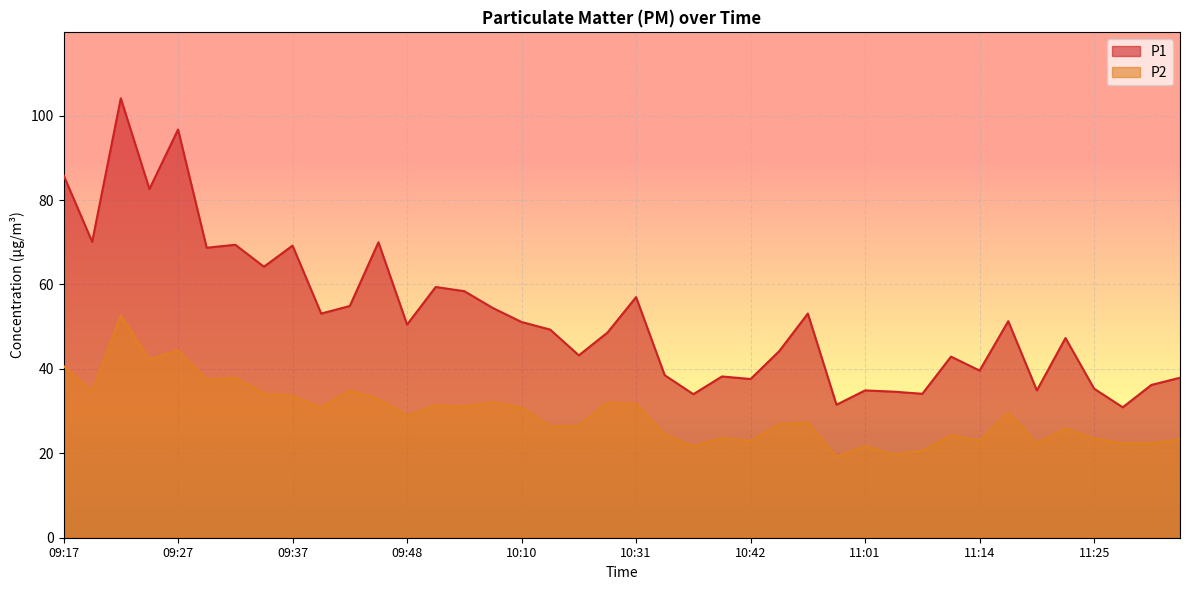

True or false: P2 and P1 intersect in this chart.

False